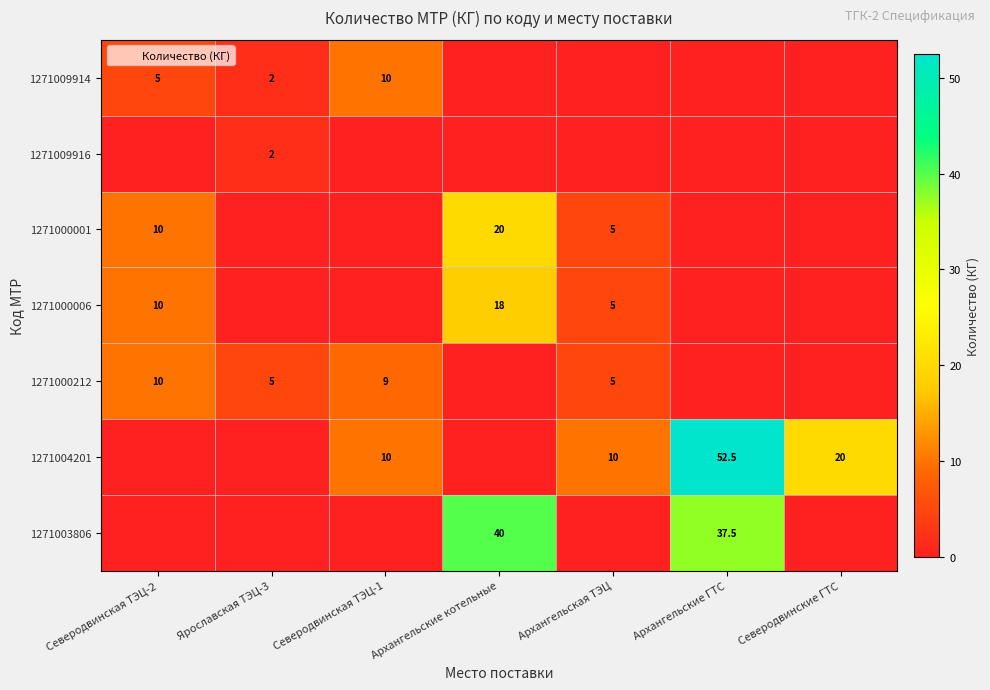

At how many categories does at least one series exceed 34?

2